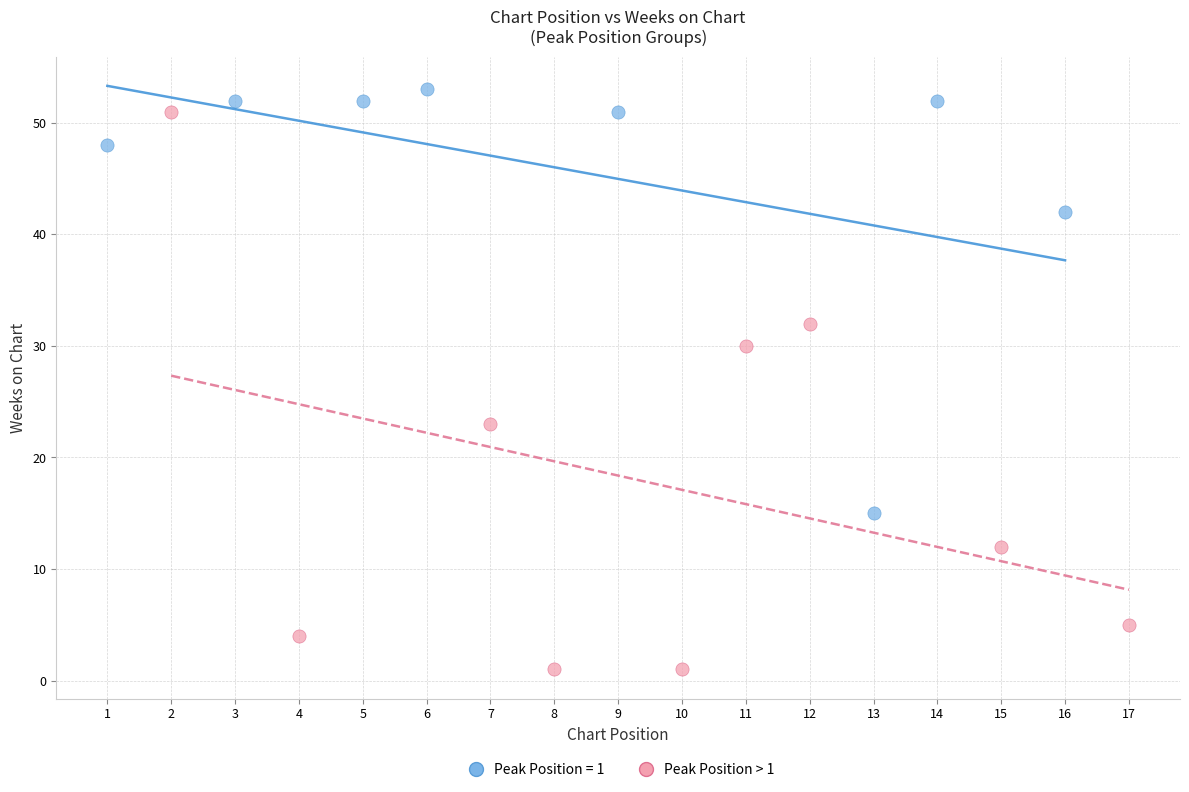

Which series reaches the minimum Y coordinate?

Peak Position > 1